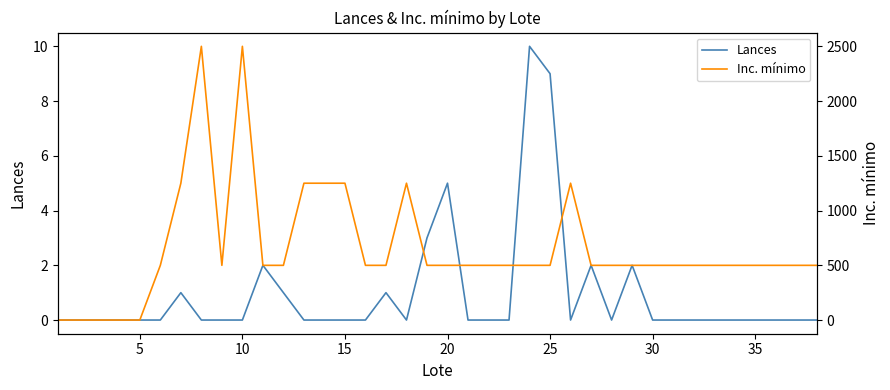

How many interior local peaks does the Inc. mínimo series have?

4